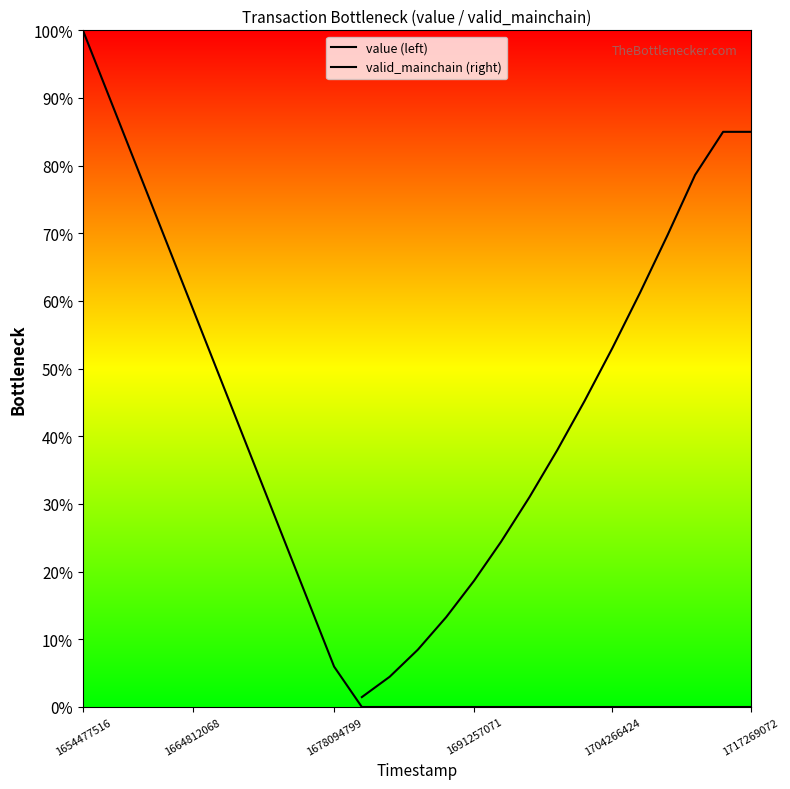

True or false: value (left) and valid_mainchain (right) cross at least once.

False